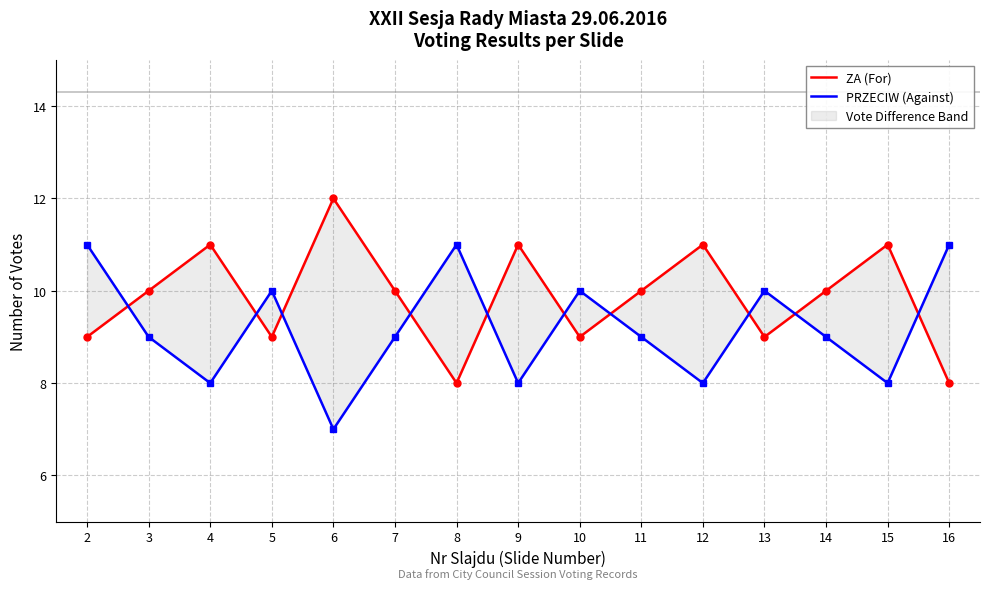

What is the sum of the PRZECIW (Against) values at 13 and 9?

18